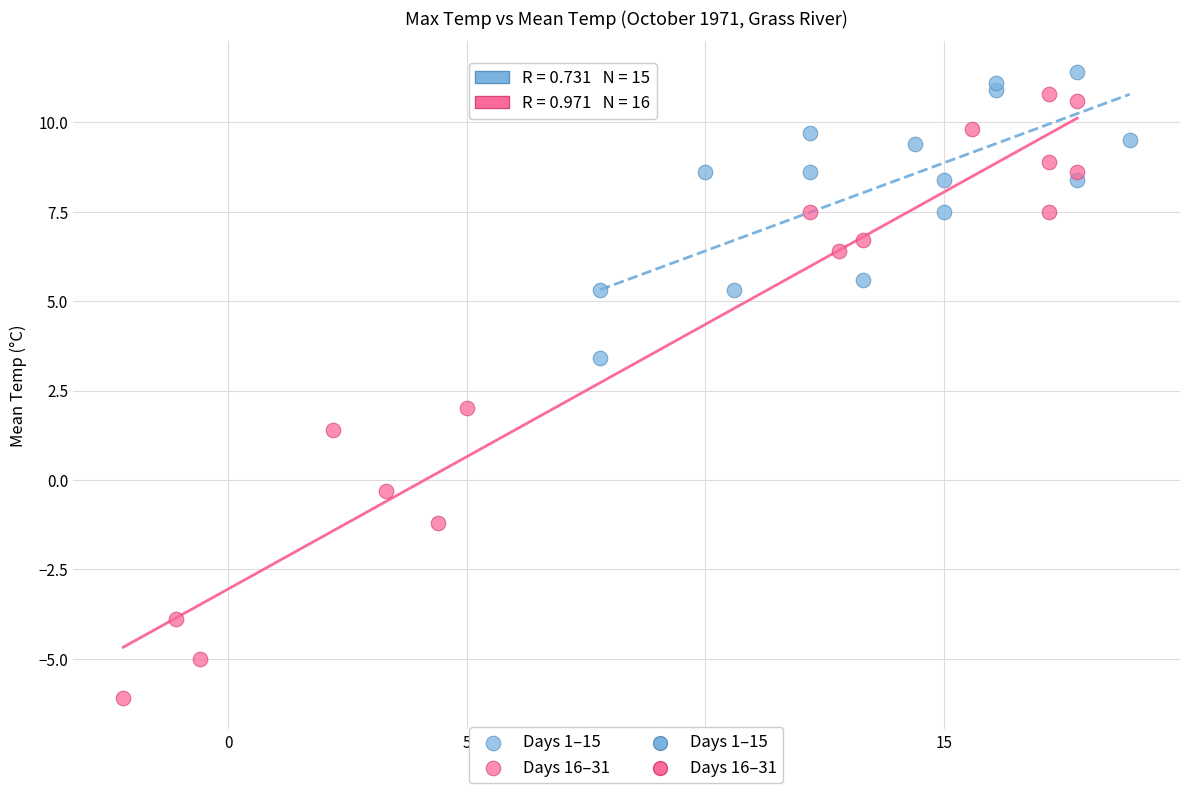

Which series contains the lowest Y value?

Days 16–31